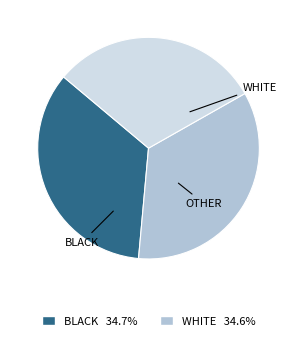

Is there a majority slice in this chart?

No